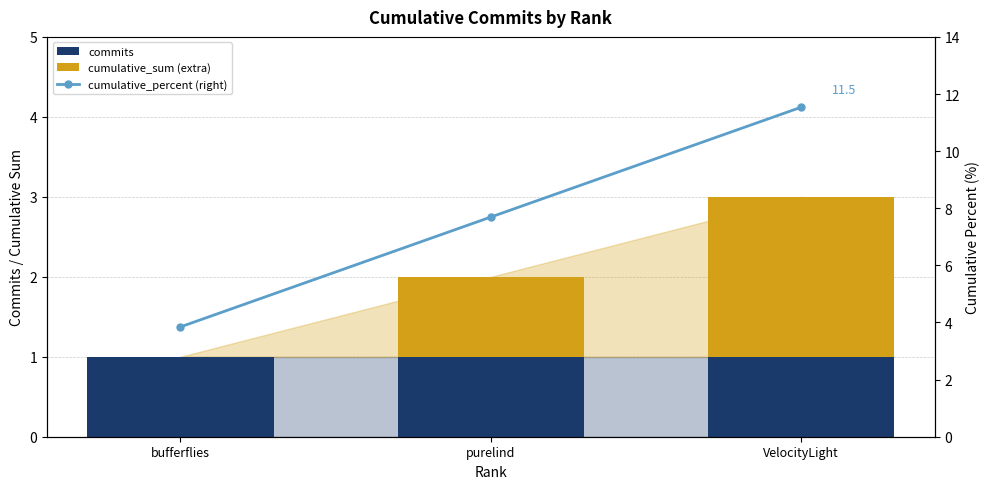

How many groups of bars are there?

3